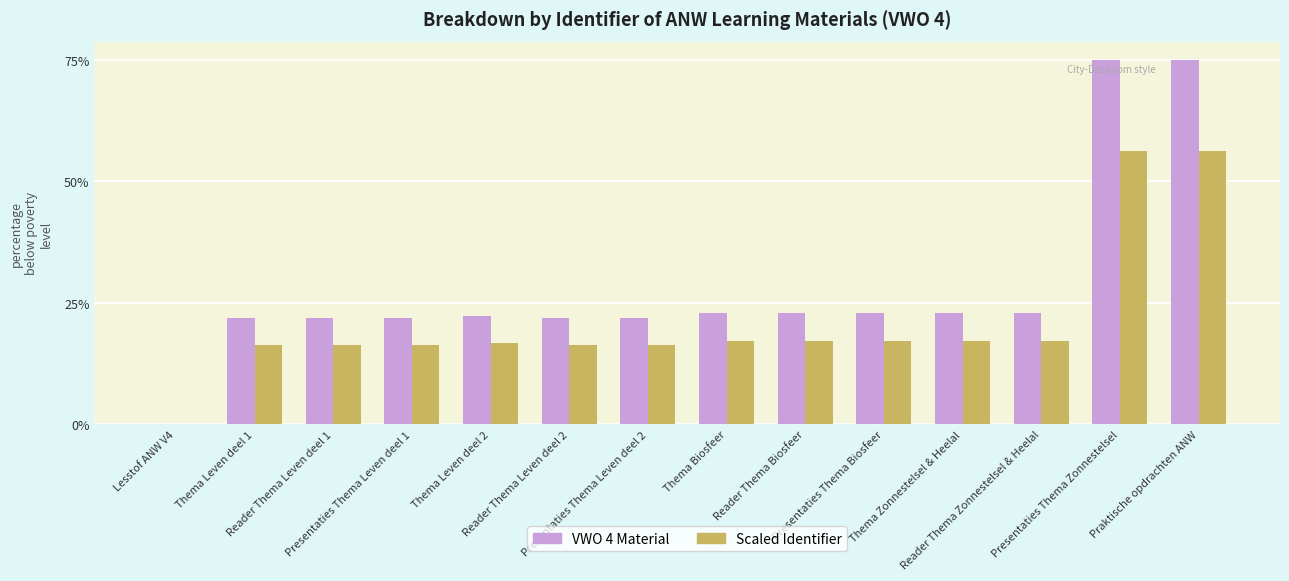

Which series has the largest total across all categories?

VWO 4 Material